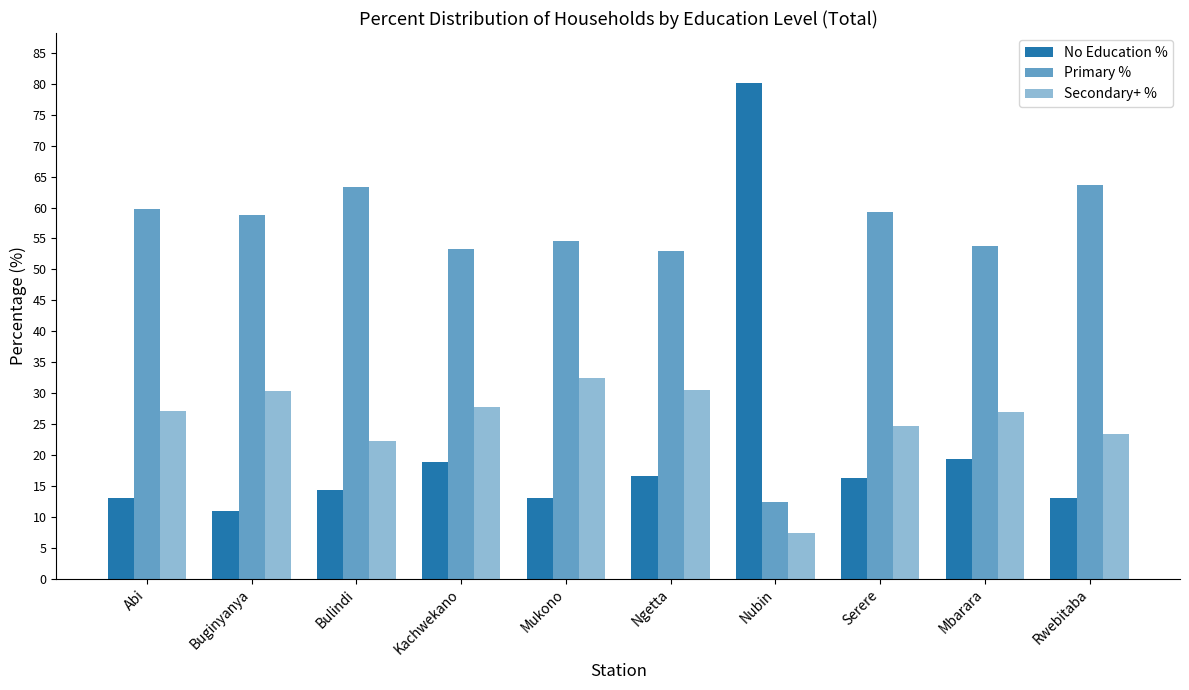

Is it true that Secondary+ % equals 48.3 at Kachwekano?

False